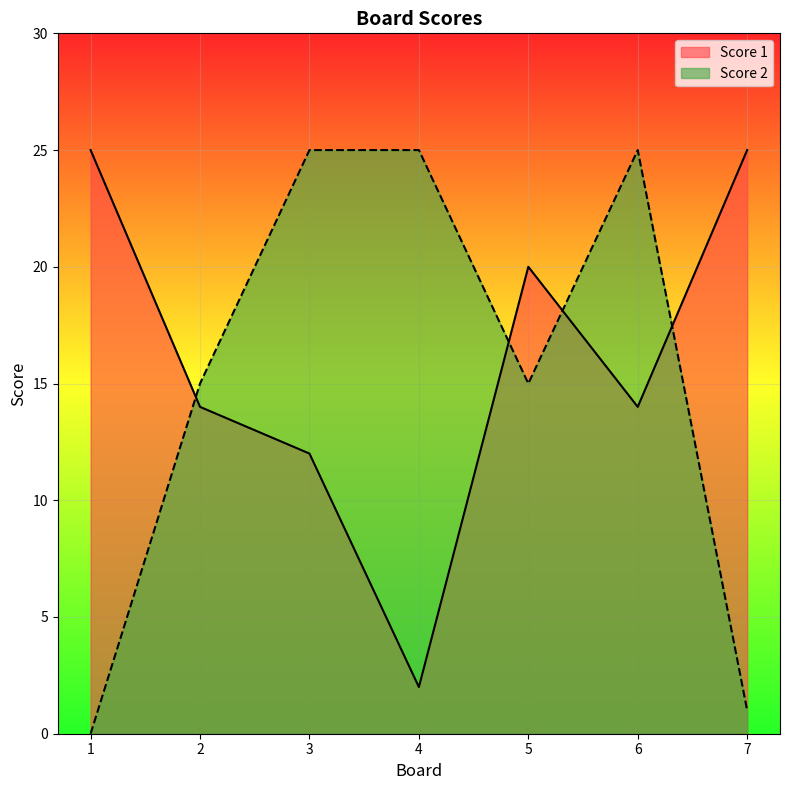

List the series in order of their peak value, highest first.

Score 1, Score 2